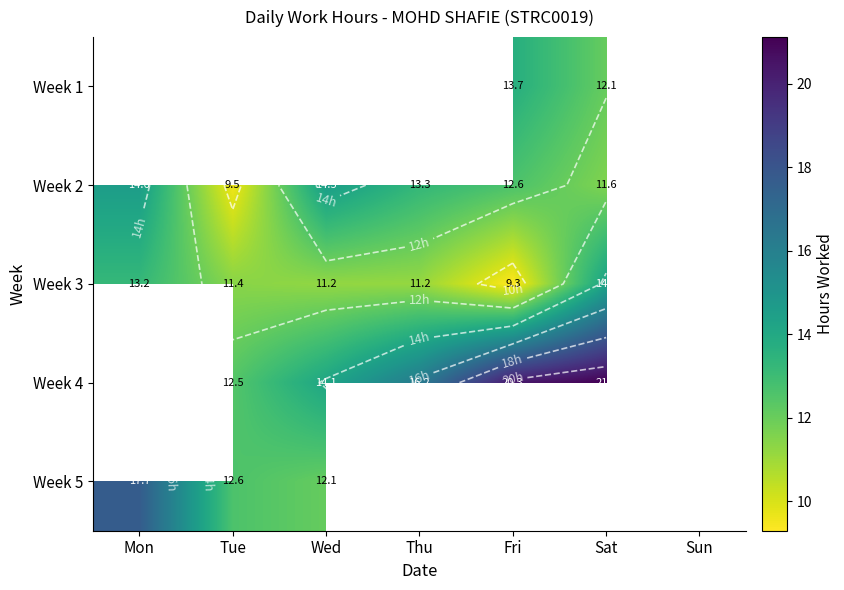

List the labels in order of Week 5 value, largest first.

Mon, Tue, Wed, Thu, Fri, Sat, Sun